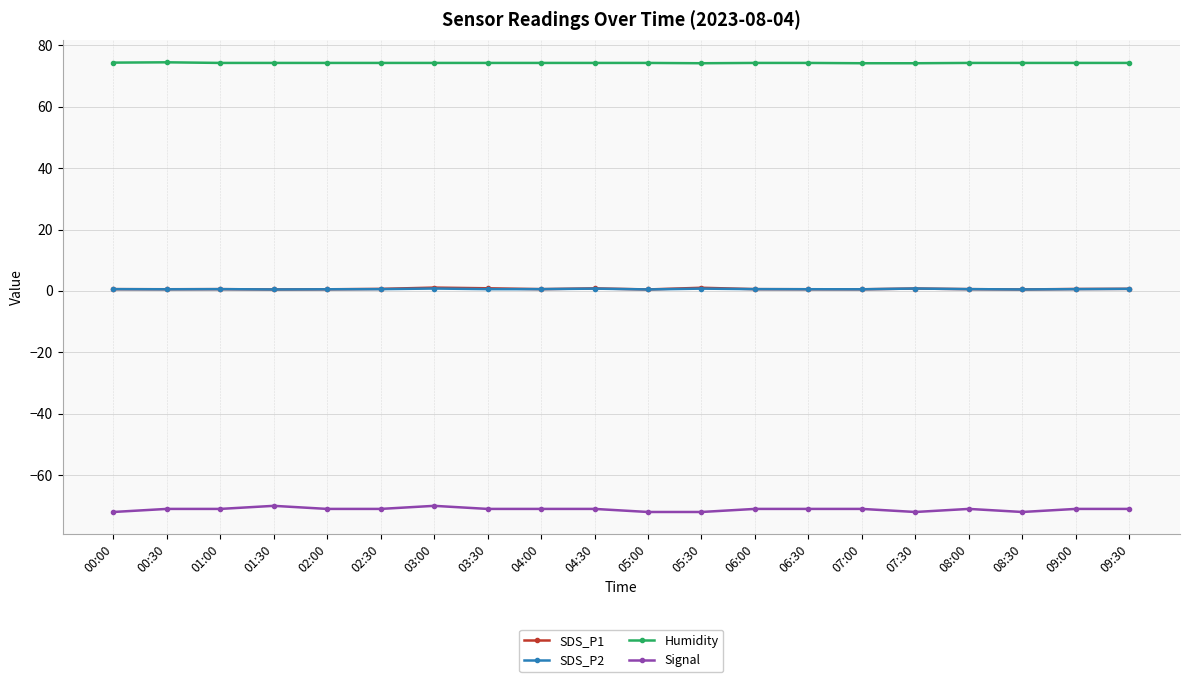

What is the value of the Signal point at the 20th from the left?

-71.0